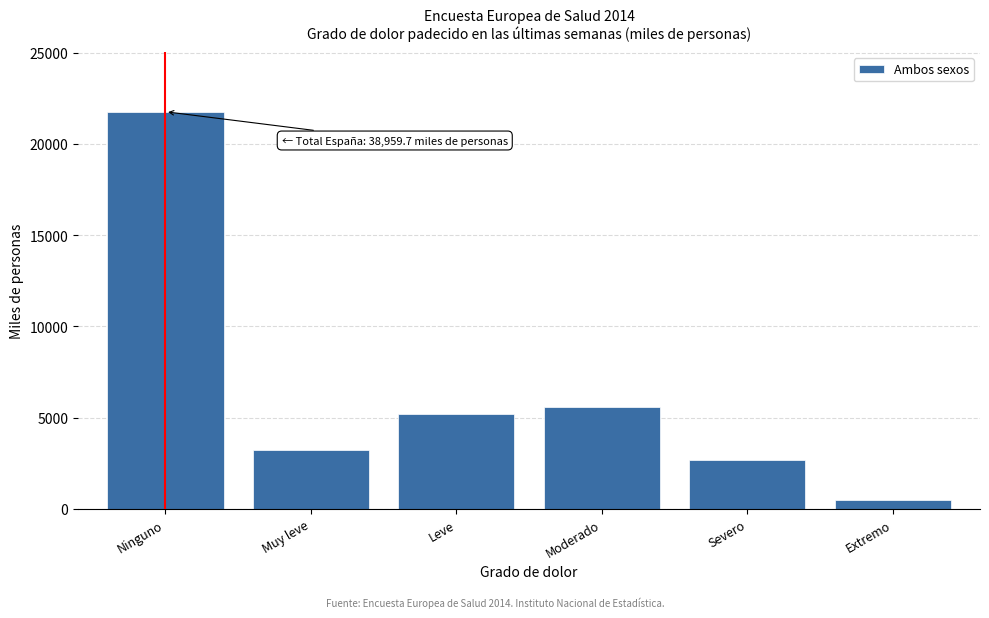

Reading left to right, what are all the values shown in this chart?

Ninguno=21757.9	Muy leve=3209.1	Leve=5203.0	Moderado=5604.0	Severo=2700.0	Extremo=463.8